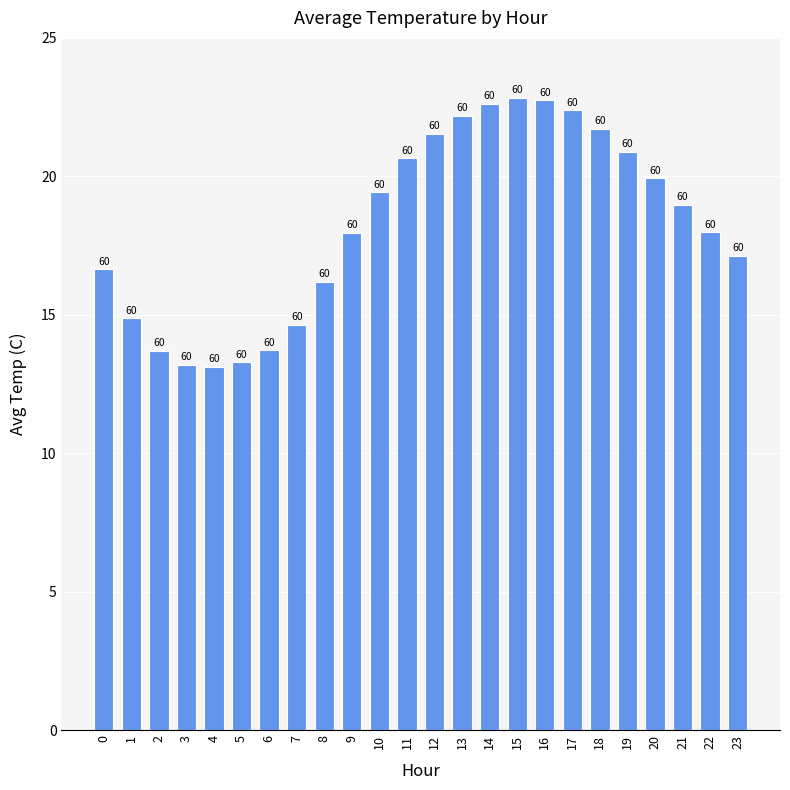

Are the bars horizontal?

No